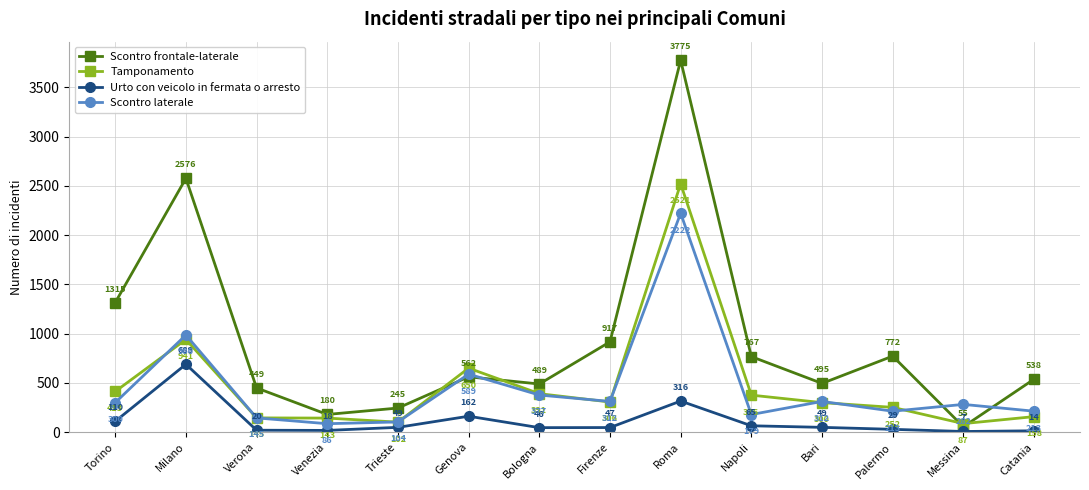

What is the label of the 5th point from the right?

Napoli